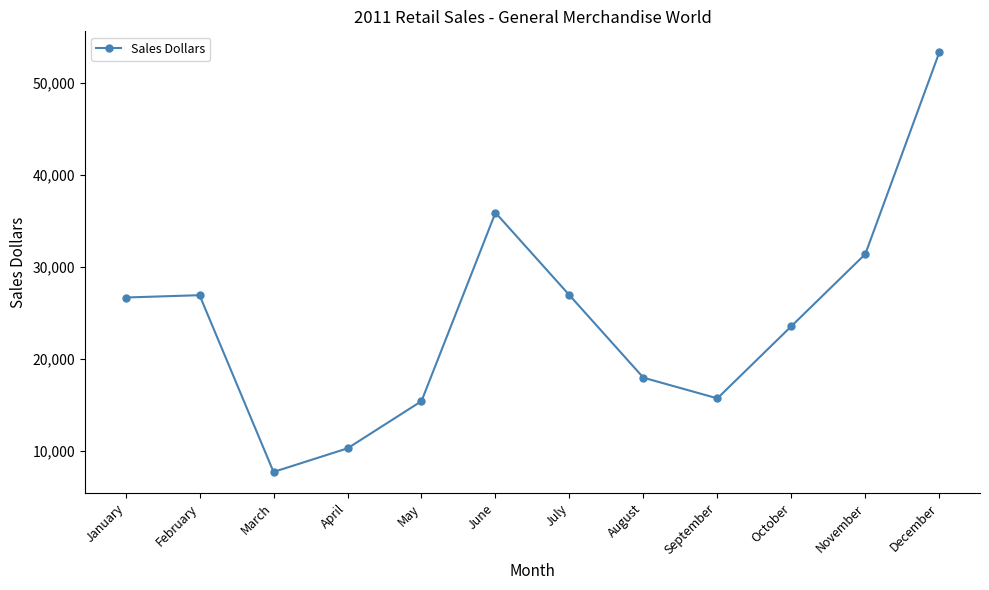

Between December and June, which is larger?

December